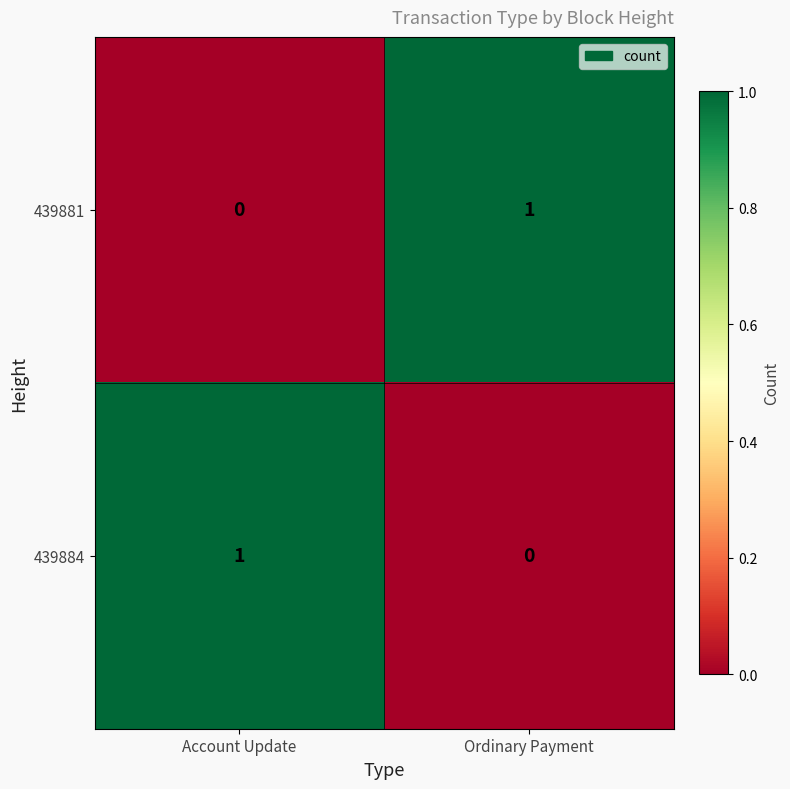

Which category has the lowest value in the 439881 series?

Account Update